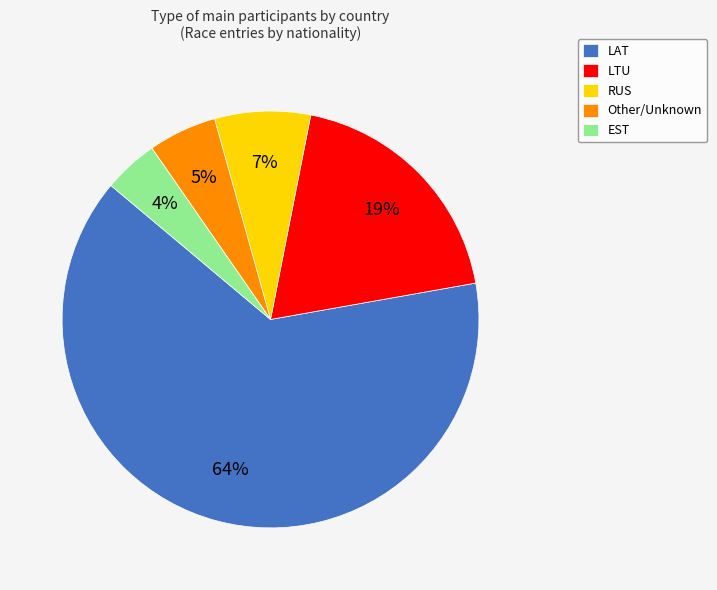

Which has a higher value, LTU or EST?

LTU